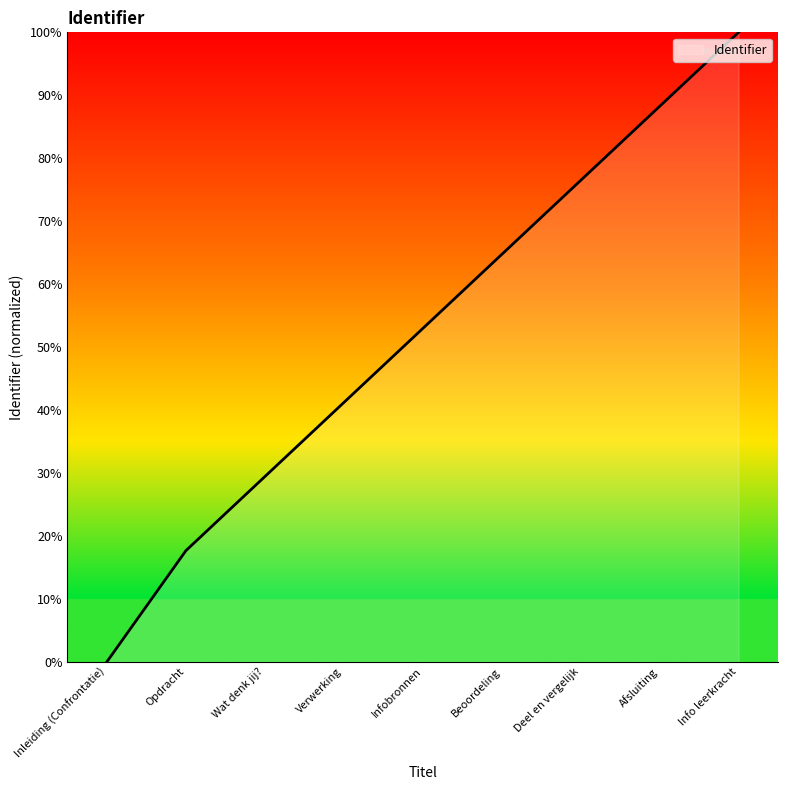

List the labels in order of value, smallest first.

Inleiding (Confrontatie), Opdracht, Wat denk jij?, Verwerking, Infobronnen, Beoordeling, Deel en vergelijk, Afsluiting, Info leerkracht